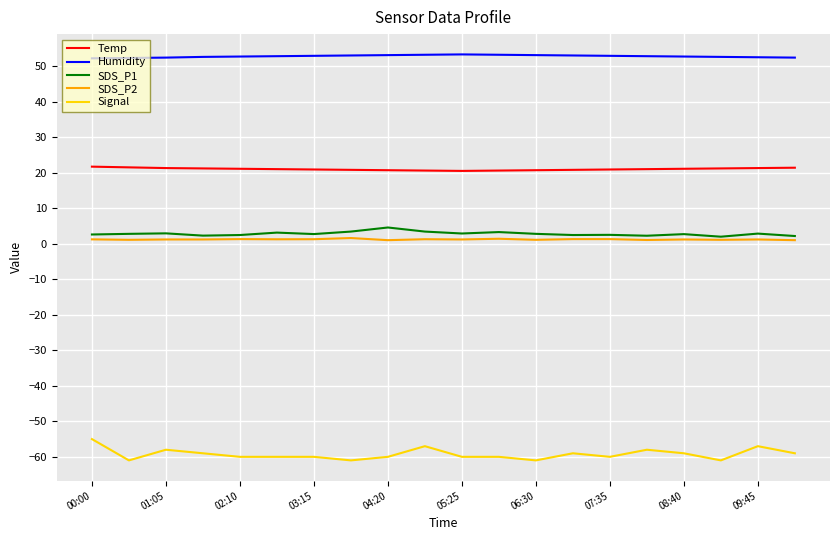

Which series has the largest total across all categories?

Humidity